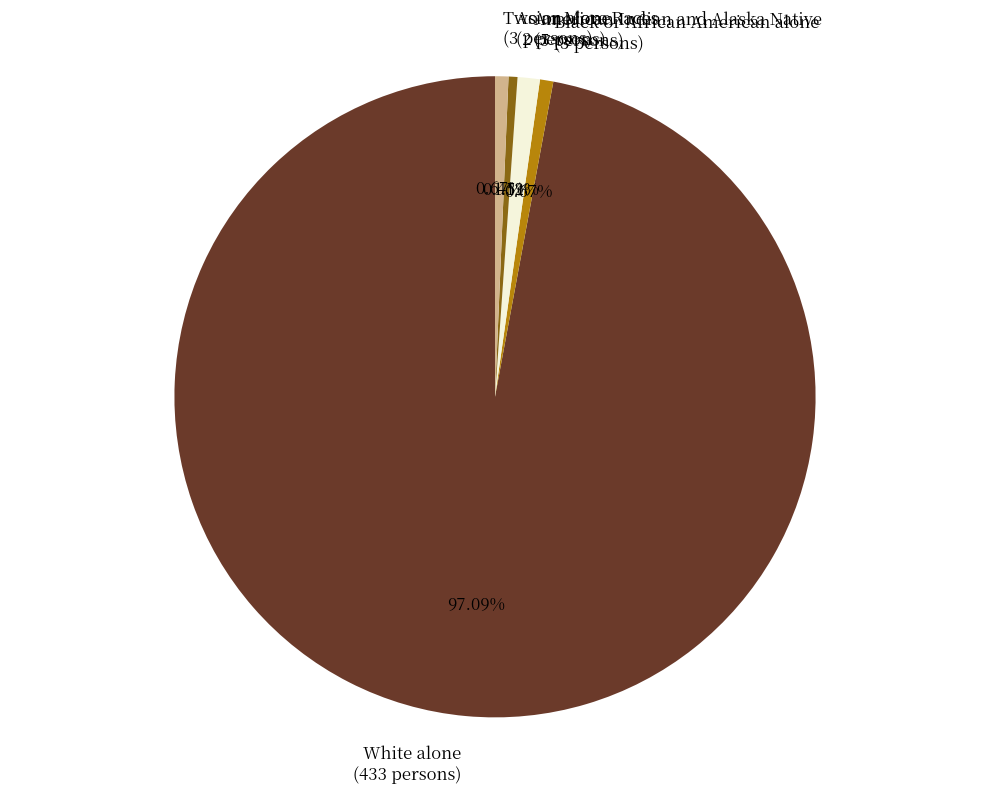

To the nearest percent, what is the average slice percentage?

20%